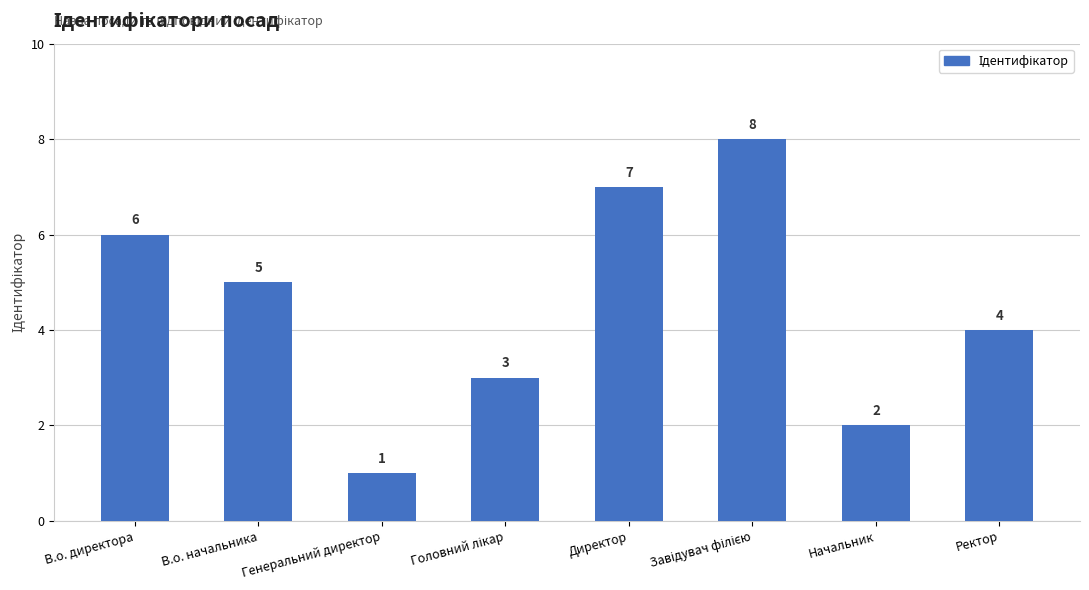

What is the minimum value shown in the chart?

1